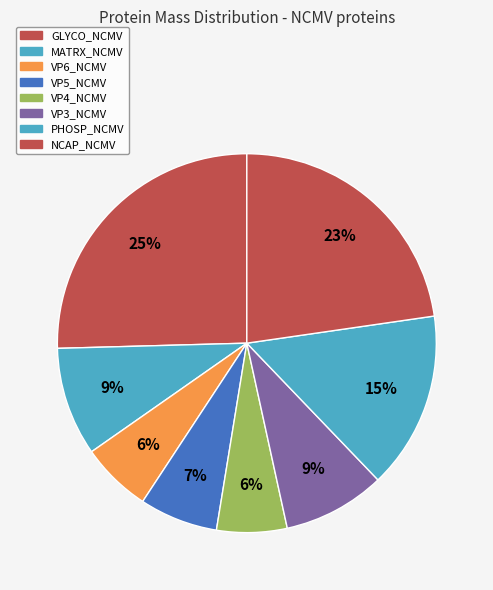

To the nearest percent, what is the difference between the VP3_NCMV and VP5_NCMV slice percentages?

2%